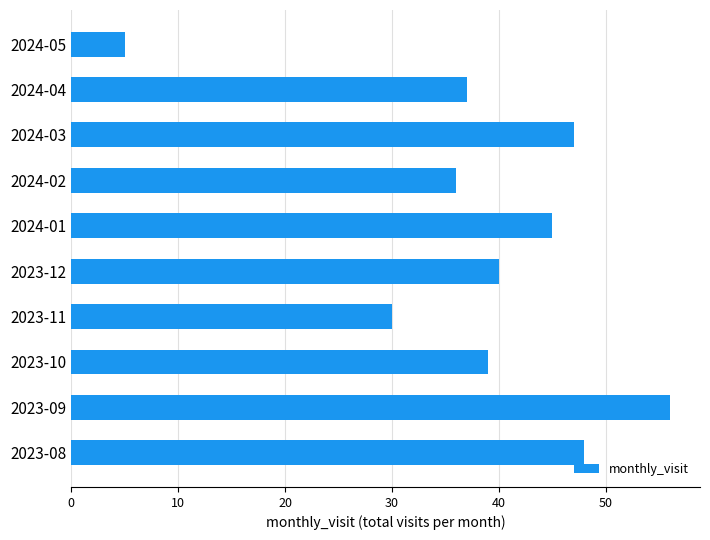

Count the number of data series in this chart.

1